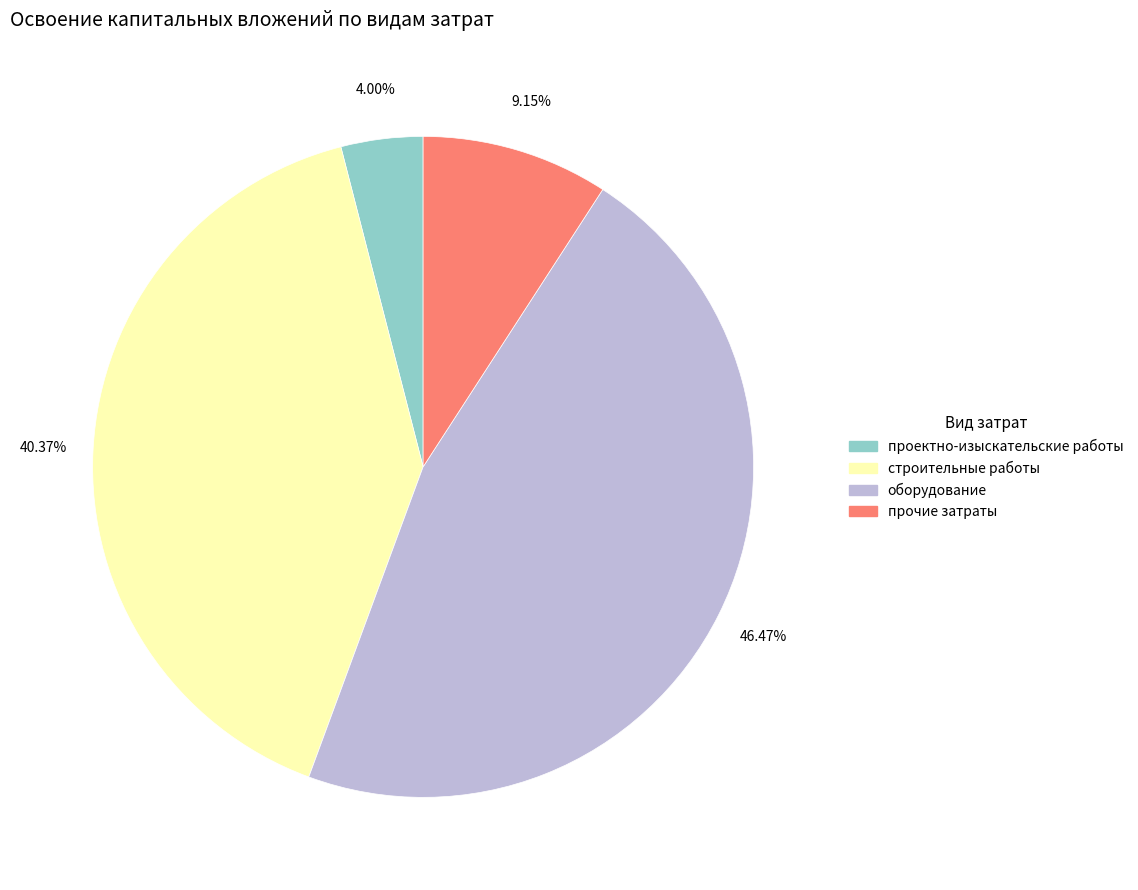

To the nearest percent, what is the difference between the проектно-изыскательские работы and оборудование slice percentages?

42%